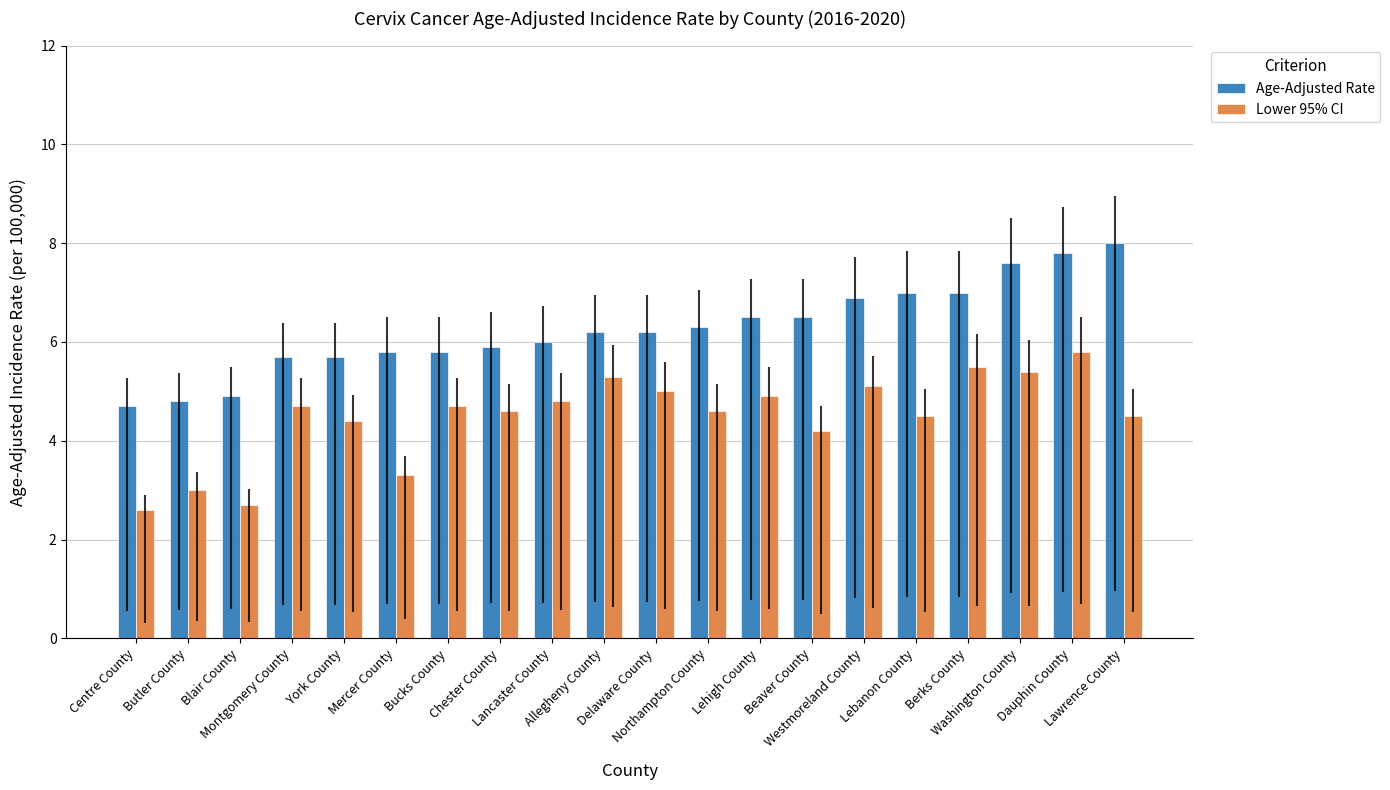

What is the value of the Lower 95% CI bar at the 17th from the left?

5.5